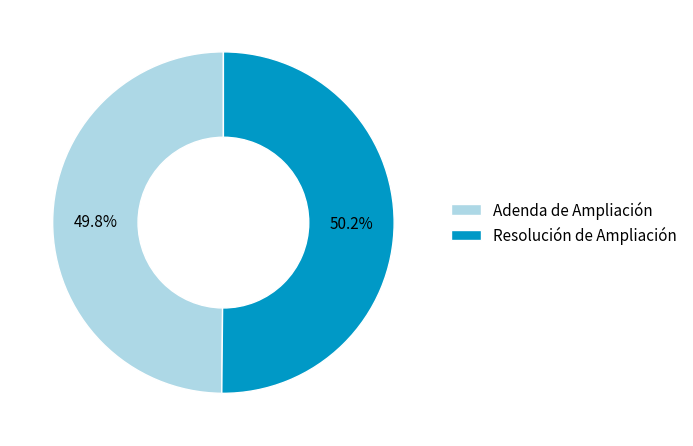

Count the number of slices in the pie.

2